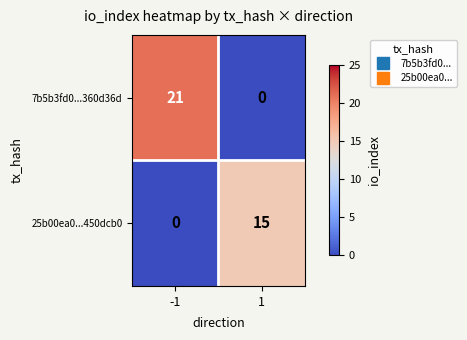

How many values in 25b00ea0...450dcb0 are above zero?

1